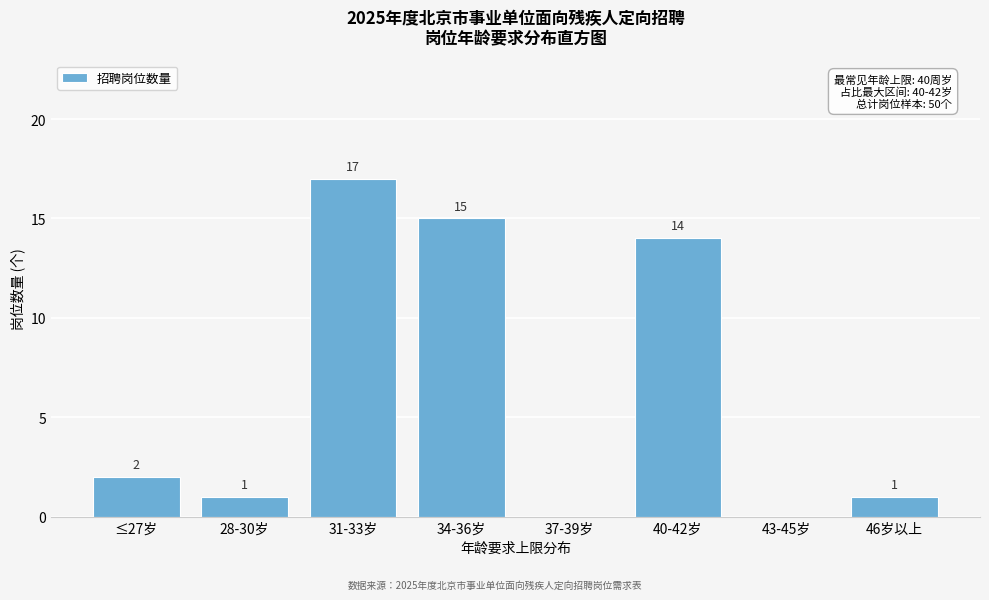

Reading left to right, what are all the values shown in this chart?

≤27岁=2	28-30岁=1	31-33岁=17	34-36岁=15	37-39岁=0	40-42岁=14	43-45岁=0	46岁以上=1